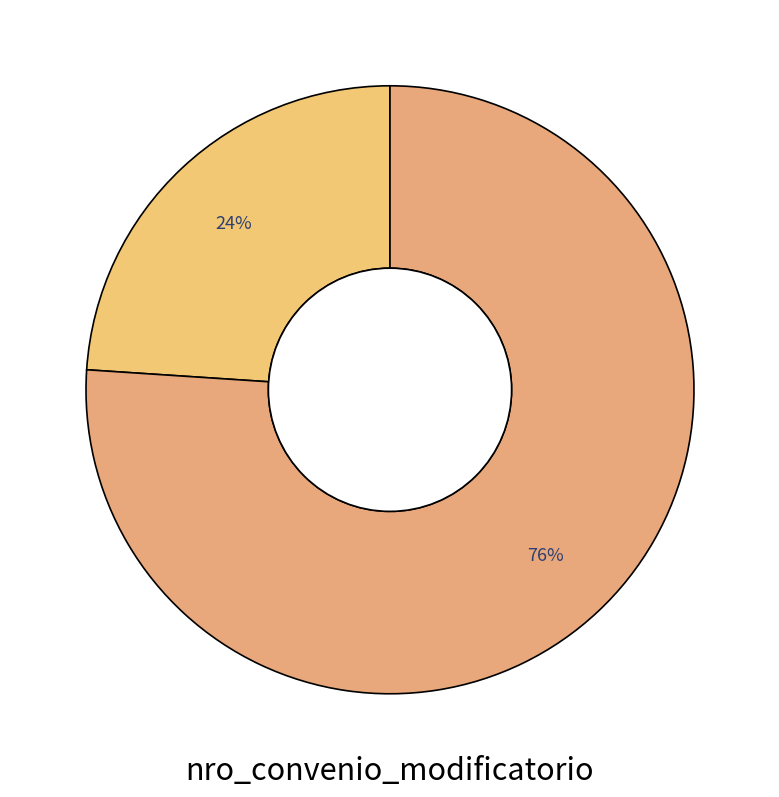

Count the number of slices in the pie.

2